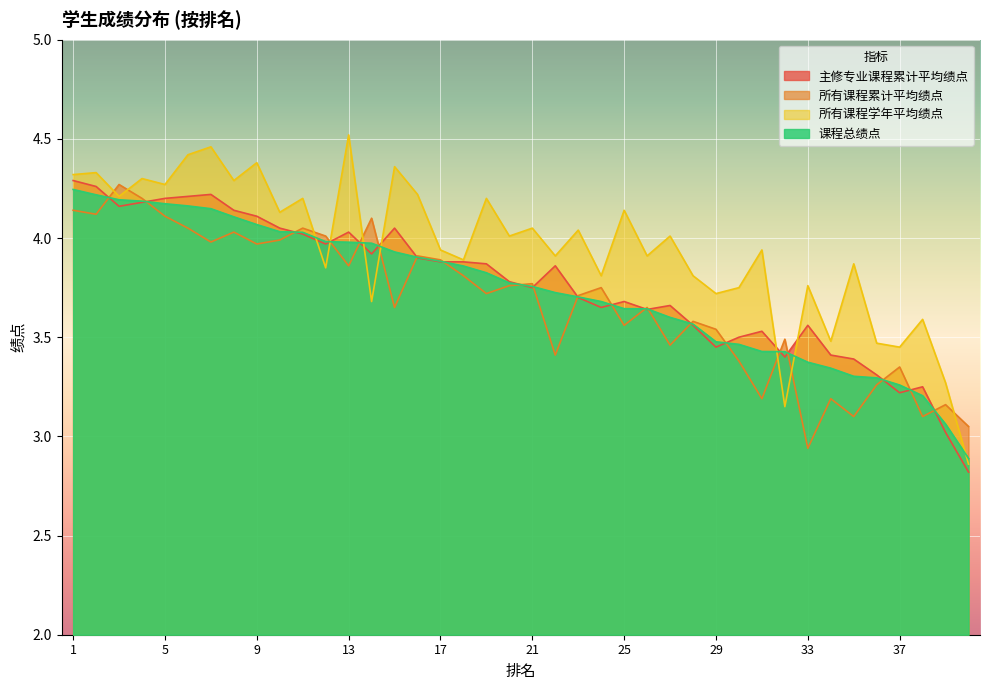

What is the highest value of the 课程总绩点 series?

4.2